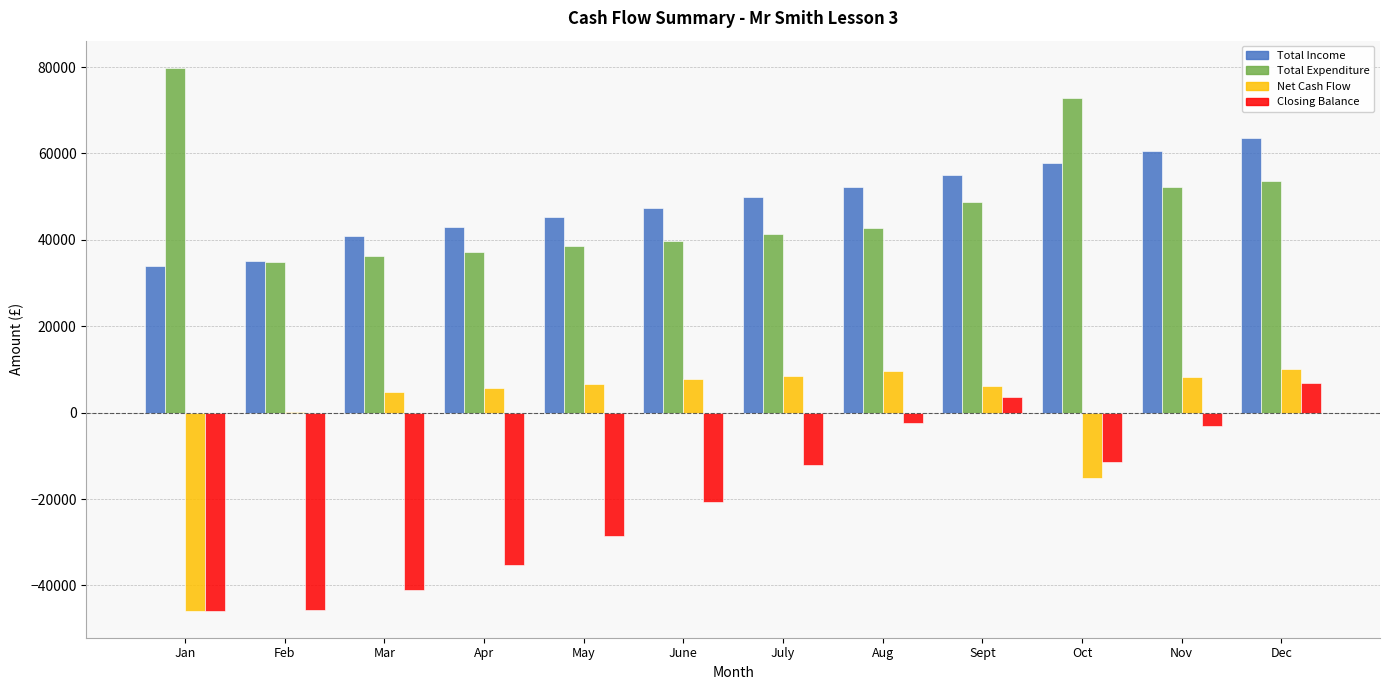

What is the sum of all Net Cash Flow values?

6957.3